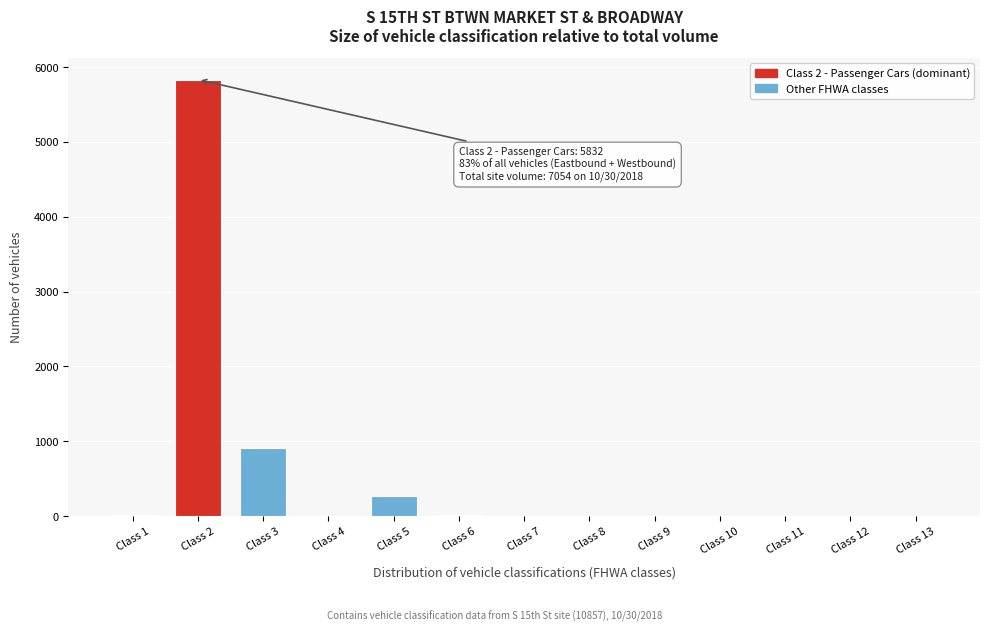

Between Class 3 and Class 5, which is larger?

Class 3